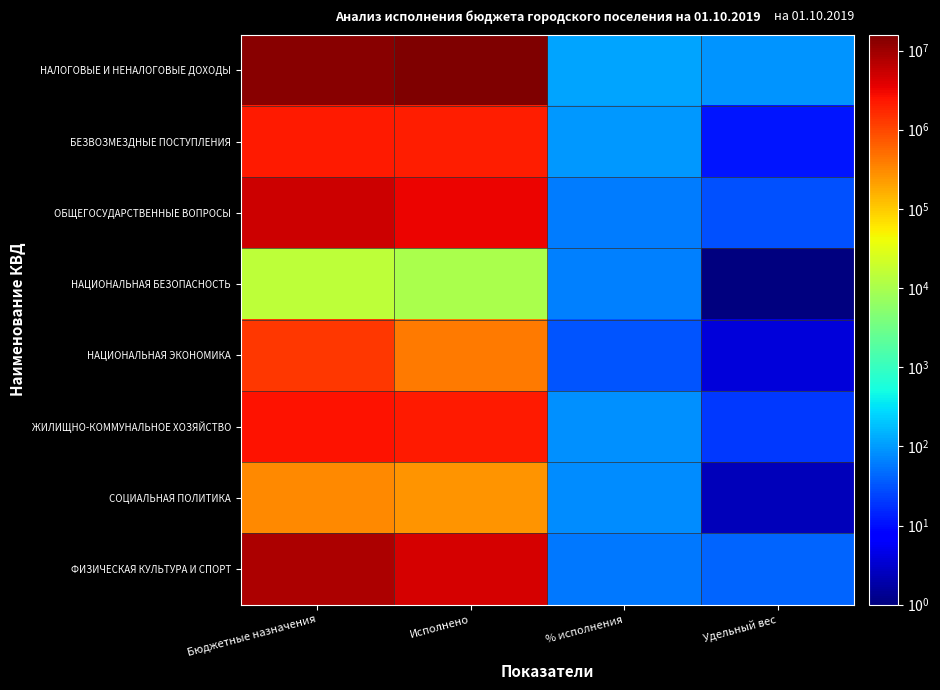

Which series changed the most between Бюджетные назначения and % исполнения?

НАЛОГОВЫЕ И НЕНАЛОГОВЫЕ ДОХОДЫ